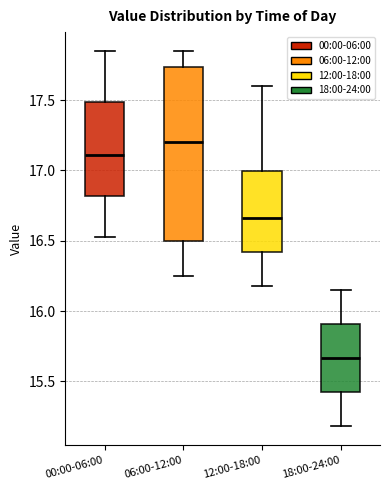

Reading left to right, transcribe this box plot: for each box, give where its median line is, the range the box spans, and where its two whiskers end, as read against the y-axis. The values are not printed on the chart, so give them approximately, as read against the axis.

00:00-06:00: median 17.10, box 16.80 to 17.50, whiskers 16.55 to 17.85
06:00-12:00: median 17.20, box 16.50 to 17.75, whiskers 16.25 to 17.85
12:00-18:00: median 16.65, box 16.40 to 17.00, whiskers 16.20 to 17.60
18:00-24:00: median 15.65, box 15.40 to 15.90, whiskers 15.20 to 16.15